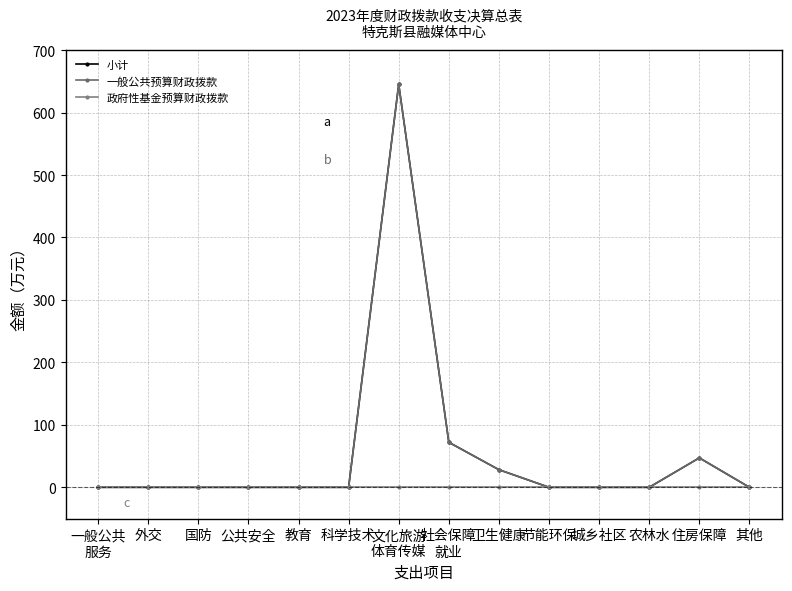

At which label is 政府性基金预算财政拨款 closest to 0?

一般公共
服务